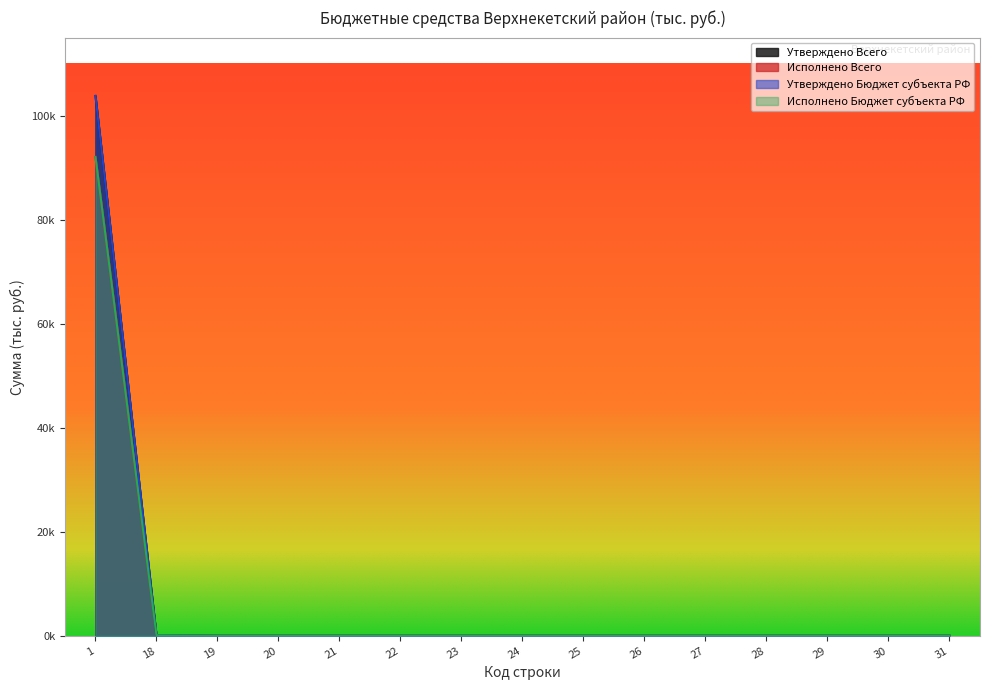

Between 20 and 31, which series saw the biggest shift?

Утверждено Всего